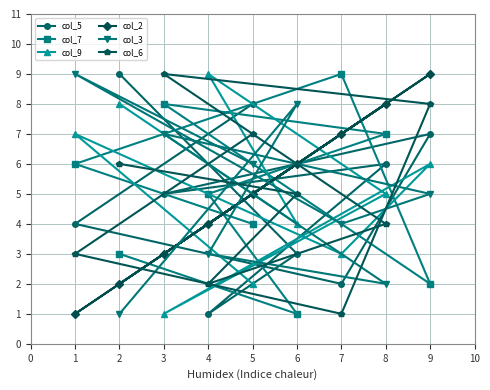

How many values in the col_9 series are below 5?

4